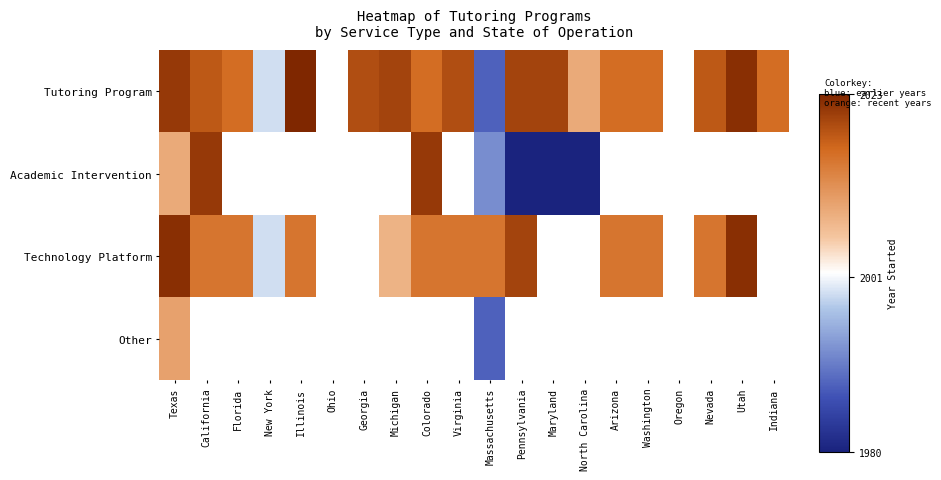

The Academic Intervention series shows 3232.5 at Texas. True or false?

False